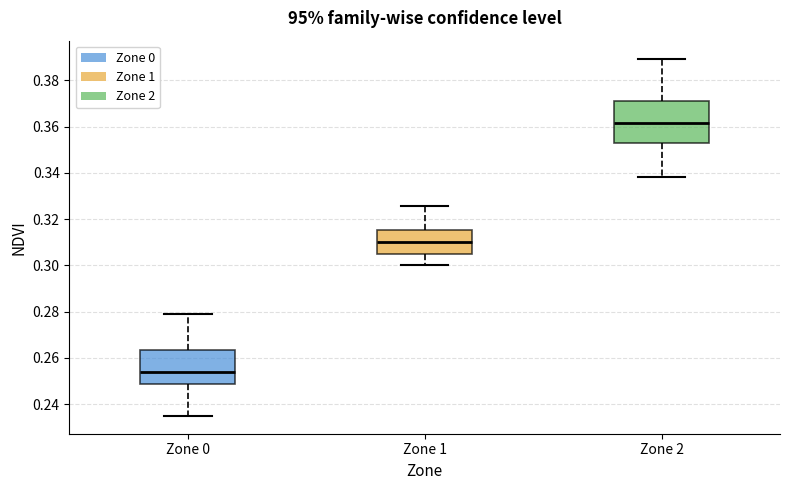

Which box's median line is the highest?

Zone 2